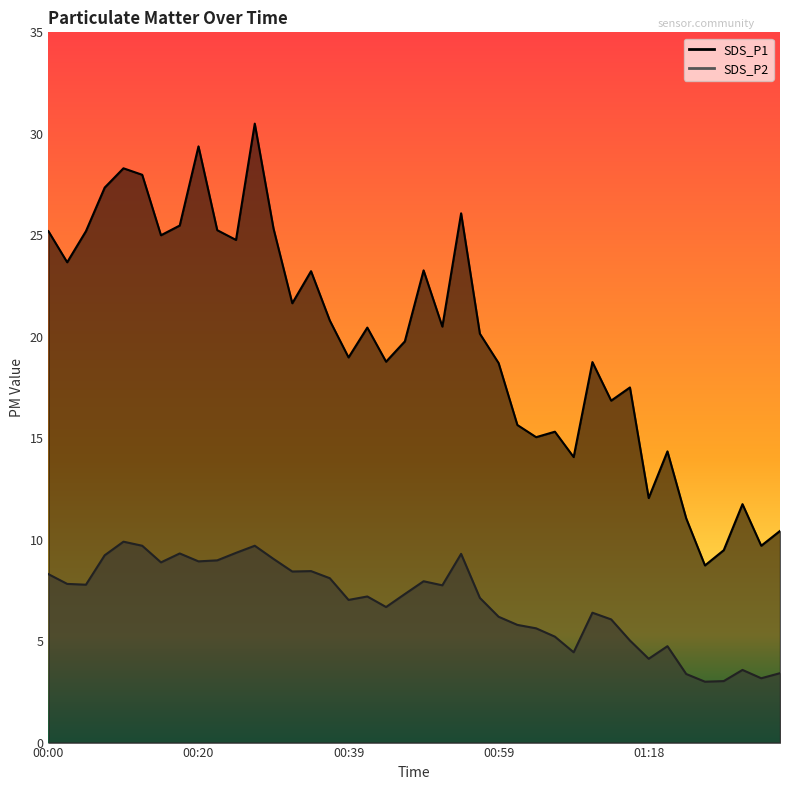

What is the difference between the highest and lowest values at 01:06?

10.1